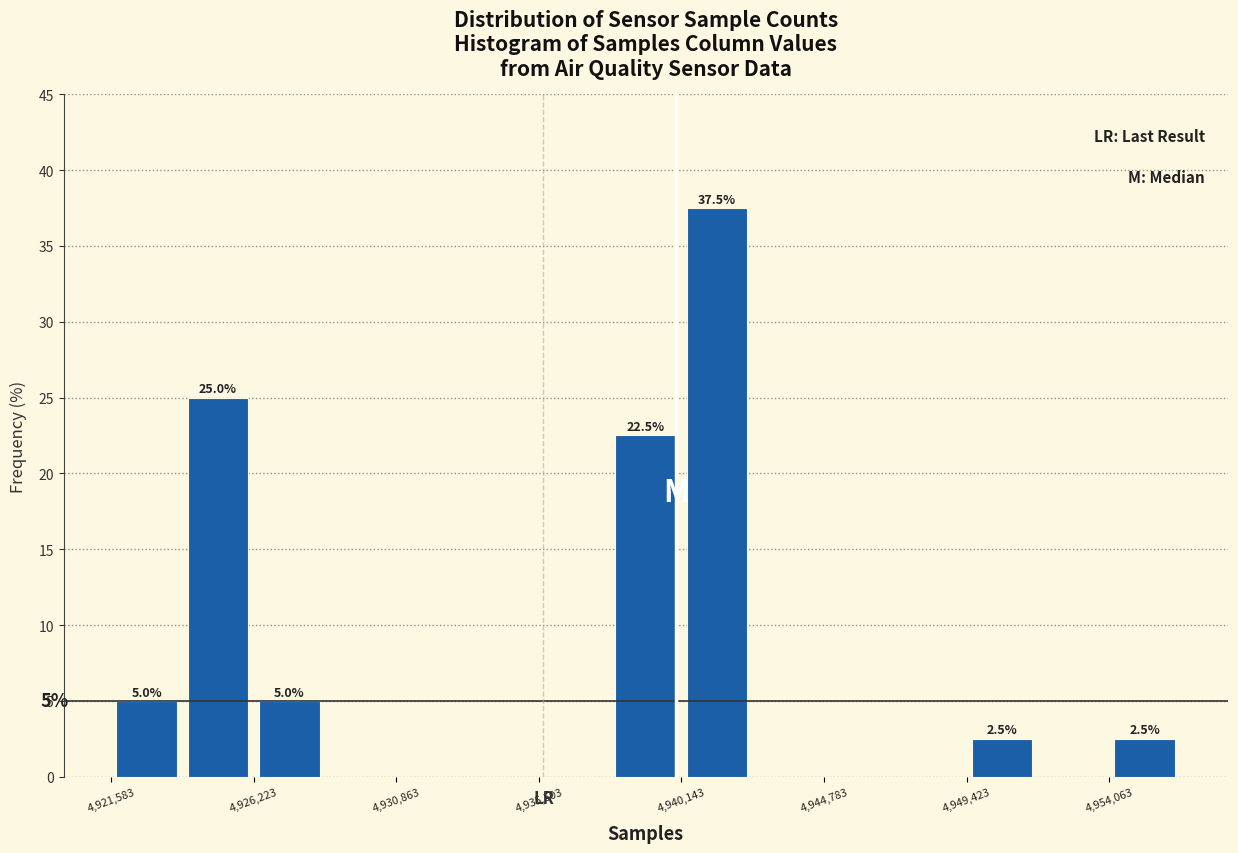

Which range on the x-axis has the tallest bar?

4940000 to 4942500